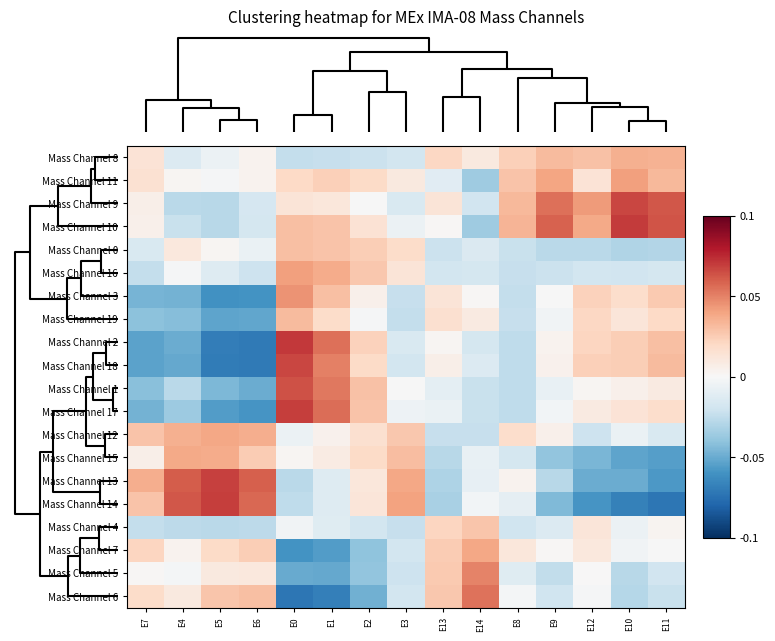

Reading left to right, what are all the values shown in this chart?

Mass Channel 8: E7=0.0	E4=-0.0	E5=-0.0	E6=0.0	E0=-0.0	E1=-0.0	E2=-0.0	E3=-0.0	E13=0.0	E14=0.0	E8=0.0	E9=0.0	E12=0.0	E10=0.0	E11=0.0
Mass Channel 11: E7=0.0	E4=0.0	E5=-0.0	E6=0.0	E0=0.0	E1=0.0	E2=0.0	E3=0.0	E13=-0.0	E14=-0.0	E8=0.0	E9=0.0	E12=0.0	E10=0.0	E11=0.0
Mass Channel 9: E7=0.0	E4=-0.0	E5=-0.0	E6=-0.0	E0=0.0	E1=0.0	E2=-0.0	E3=-0.0	E13=0.0	E14=-0.0	E8=0.0	E9=0.1	E12=0.0	E10=0.1	E11=0.1
Mass Channel 10: E7=0.0	E4=-0.0	E5=-0.0	E6=-0.0	E0=0.0	E1=0.0	E2=0.0	E3=-0.0	E13=0.0	E14=-0.0	E8=0.0	E9=0.1	E12=0.0	E10=0.1	E11=0.1
Mass Channel 0: E7=-0.0	E4=0.0	E5=0.0	E6=-0.0	E0=0.0	E1=0.0	E2=0.0	E3=0.0	E13=-0.0	E14=-0.0	E8=-0.0	E9=-0.0	E12=-0.0	E10=-0.0	E11=-0.0
Mass Channel 16: E7=-0.0	E4=-0.0	E5=-0.0	E6=-0.0	E0=0.0	E1=0.0	E2=0.0	E3=0.0	E13=-0.0	E14=-0.0	E8=-0.0	E9=-0.0	E12=-0.0	E10=-0.0	E11=-0.0
Mass Channel 3: E7=-0.0	E4=-0.0	E5=-0.1	E6=-0.1	E0=0.0	E1=0.0	E2=0.0	E3=-0.0	E13=0.0	E14=0.0	E8=-0.0	E9=-0.0	E12=0.0	E10=0.0	E11=0.0
Mass Channel 19: E7=-0.0	E4=-0.0	E5=-0.1	E6=-0.1	E0=0.0	E1=0.0	E2=-0.0	E3=-0.0	E13=0.0	E14=0.0	E8=-0.0	E9=-0.0	E12=0.0	E10=0.0	E11=0.0
Mass Channel 2: E7=-0.1	E4=-0.0	E5=-0.1	E6=-0.1	E0=0.1	E1=0.1	E2=0.0	E3=-0.0	E13=0.0	E14=-0.0	E8=-0.0	E9=0.0	E12=0.0	E10=0.0	E11=0.0
Mass Channel 18: E7=-0.1	E4=-0.1	E5=-0.1	E6=-0.1	E0=0.1	E1=0.1	E2=0.0	E3=-0.0	E13=0.0	E14=-0.0	E8=-0.0	E9=0.0	E12=0.0	E10=0.0	E11=0.0
Mass Channel 1: E7=-0.0	E4=-0.0	E5=-0.0	E6=-0.0	E0=0.1	E1=0.1	E2=0.0	E3=-0.0	E13=-0.0	E14=-0.0	E8=-0.0	E9=-0.0	E12=0.0	E10=0.0	E11=0.0
Mass Channel 17: E7=-0.0	E4=-0.0	E5=-0.1	E6=-0.1	E0=0.1	E1=0.1	E2=0.0	E3=-0.0	E13=-0.0	E14=-0.0	E8=-0.0	E9=-0.0	E12=0.0	E10=0.0	E11=0.0
Mass Channel 12: E7=0.0	E4=0.0	E5=0.0	E6=0.0	E0=-0.0	E1=0.0	E2=0.0	E3=0.0	E13=-0.0	E14=-0.0	E8=0.0	E9=0.0	E12=-0.0	E10=-0.0	E11=-0.0
Mass Channel 15: E7=0.0	E4=0.0	E5=0.0	E6=0.0	E0=0.0	E1=0.0	E2=0.0	E3=0.0	E13=-0.0	E14=-0.0	E8=-0.0	E9=-0.0	E12=-0.0	E10=-0.1	E11=-0.1
Mass Channel 13: E7=0.0	E4=0.1	E5=0.1	E6=0.1	E0=-0.0	E1=-0.0	E2=0.0	E3=0.0	E13=-0.0	E14=-0.0	E8=0.0	E9=-0.0	E12=-0.0	E10=-0.0	E11=-0.1
Mass Channel 14: E7=0.0	E4=0.1	E5=0.1	E6=0.1	E0=-0.0	E1=-0.0	E2=0.0	E3=0.0	E13=-0.0	E14=-0.0	E8=-0.0	E9=-0.0	E12=-0.1	E10=-0.1	E11=-0.1
Mass Channel 4: E7=-0.0	E4=-0.0	E5=-0.0	E6=-0.0	E0=-0.0	E1=-0.0	E2=-0.0	E3=-0.0	E13=0.0	E14=0.0	E8=-0.0	E9=-0.0	E12=0.0	E10=-0.0	E11=0.0
Mass Channel 7: E7=0.0	E4=0.0	E5=0.0	E6=0.0	E0=-0.1	E1=-0.1	E2=-0.0	E3=-0.0	E13=0.0	E14=0.0	E8=0.0	E9=0.0	E12=0.0	E10=-0.0	E11=-0.0
Mass Channel 5: E7=0.0	E4=-0.0	E5=0.0	E6=0.0	E0=-0.1	E1=-0.1	E2=-0.0	E3=-0.0	E13=0.0	E14=0.0	E8=-0.0	E9=-0.0	E12=0.0	E10=-0.0	E11=-0.0
Mass Channel 6: E7=0.0	E4=0.0	E5=0.0	E6=0.0	E0=-0.1	E1=-0.1	E2=-0.0	E3=-0.0	E13=0.0	E14=0.1	E8=-0.0	E9=-0.0	E12=-0.0	E10=-0.0	E11=-0.0